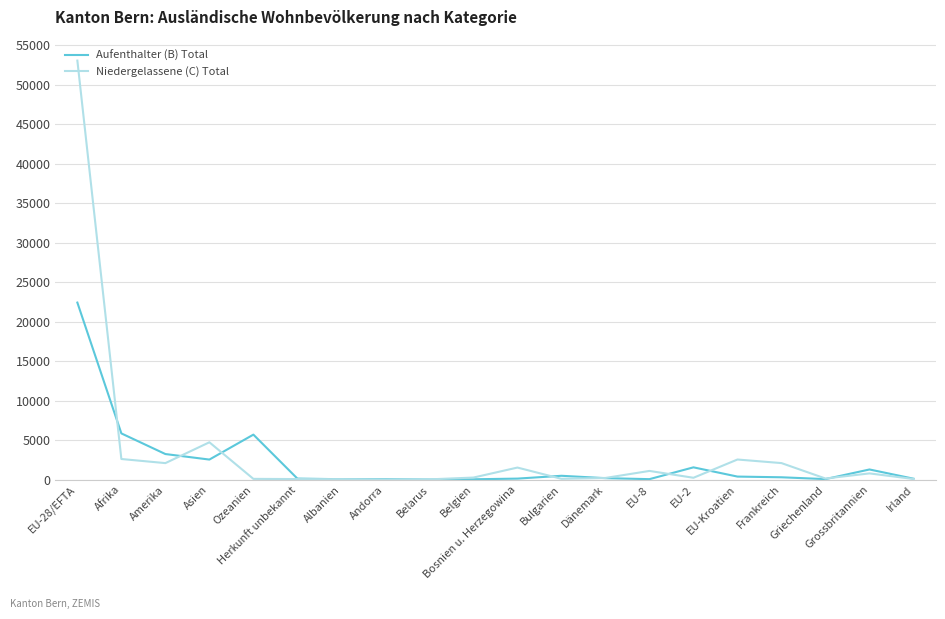

Which series has the widest spread of values?

Niedergelassene (C) Total